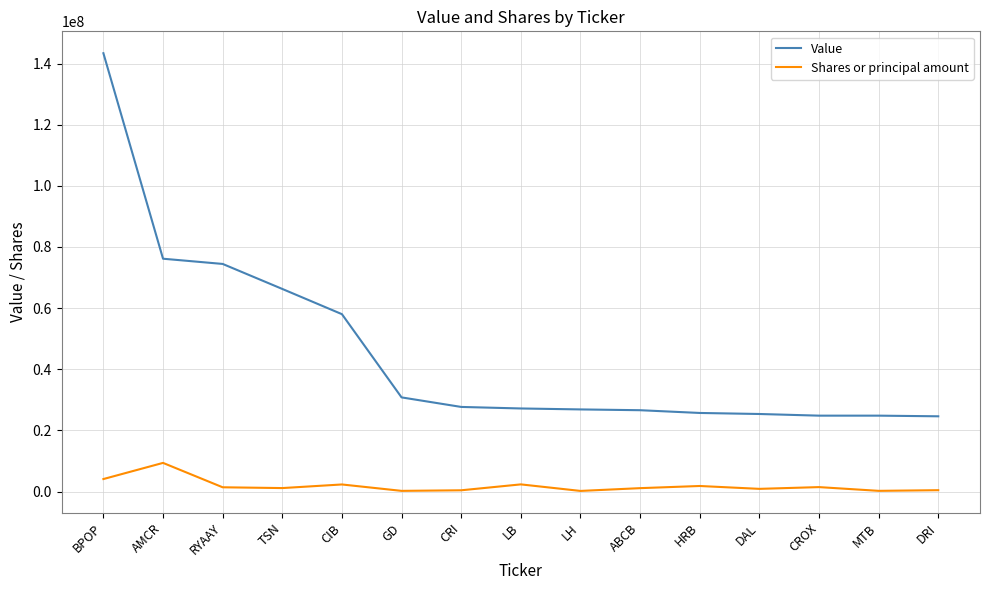

What is the sum of the Value values at TSN and DRI?

90900000